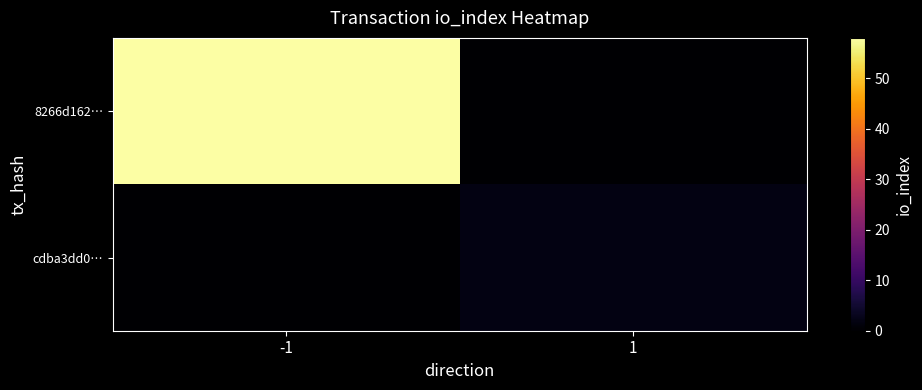

Reading right to left, transcribe all the data shown in this chart.

8266d162…: 1=0	-1=58
cdba3dd0…: 1=2	-1=0